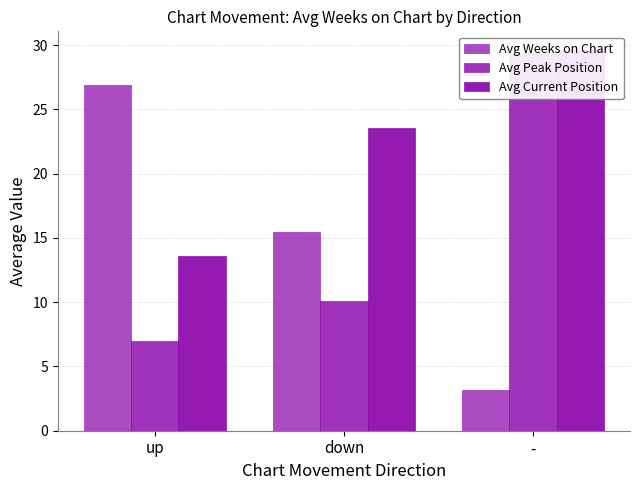

What position from the left is up?

1